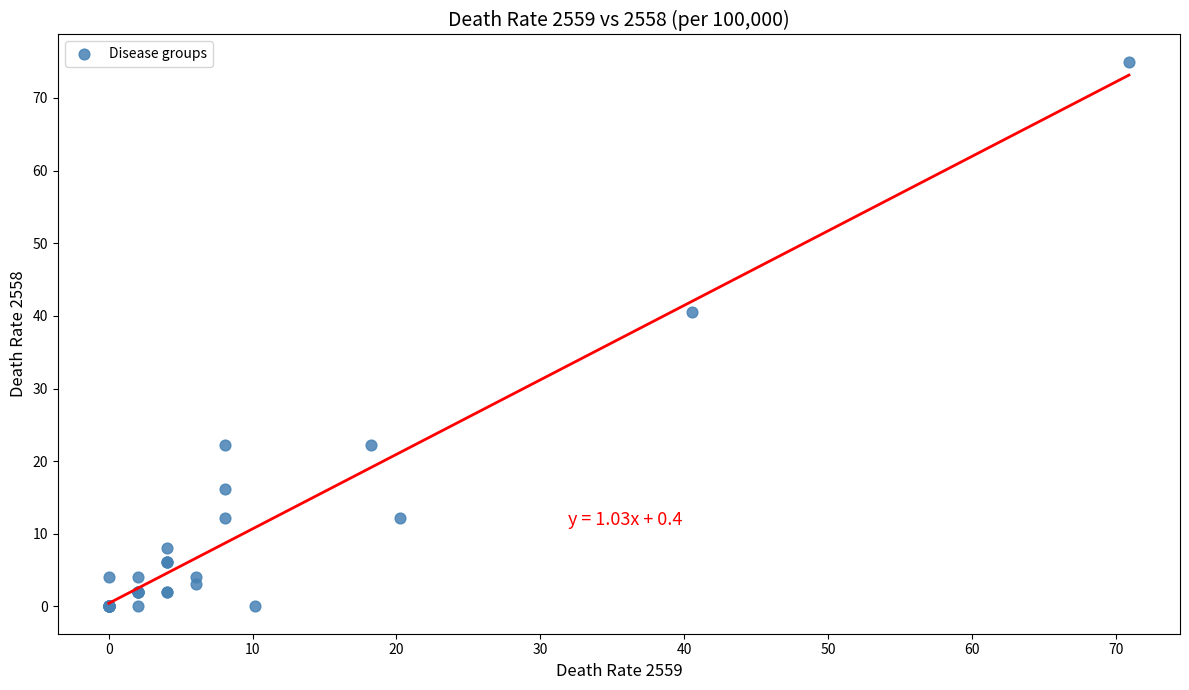

What Y value in the scatter plot is closest to 37?

40.5